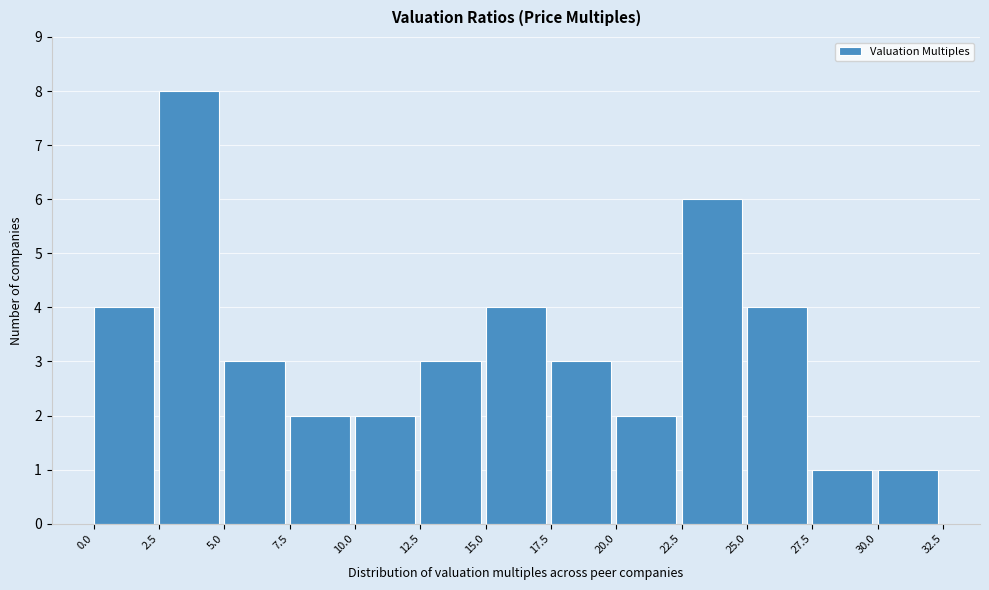

Reading left to right, transcribe this chart: for each bar, give the range it covers on the x-axis and its height. The values are not printed on the chart, so give them approximately, as read against the axis.

0.0 to 2.5: 4
2.5 to 5.0: 8
5.0 to 7.5: 3
7.5 to 10.0: 2
10.0 to 12.5: 2
12.5 to 15.0: 3
15.0 to 17.5: 4
17.5 to 20.0: 3
20.0 to 22.5: 2
22.5 to 25.0: 6
25.0 to 27.5: 4
27.5 to 30.0: 1
30.0 to 32.5: 1